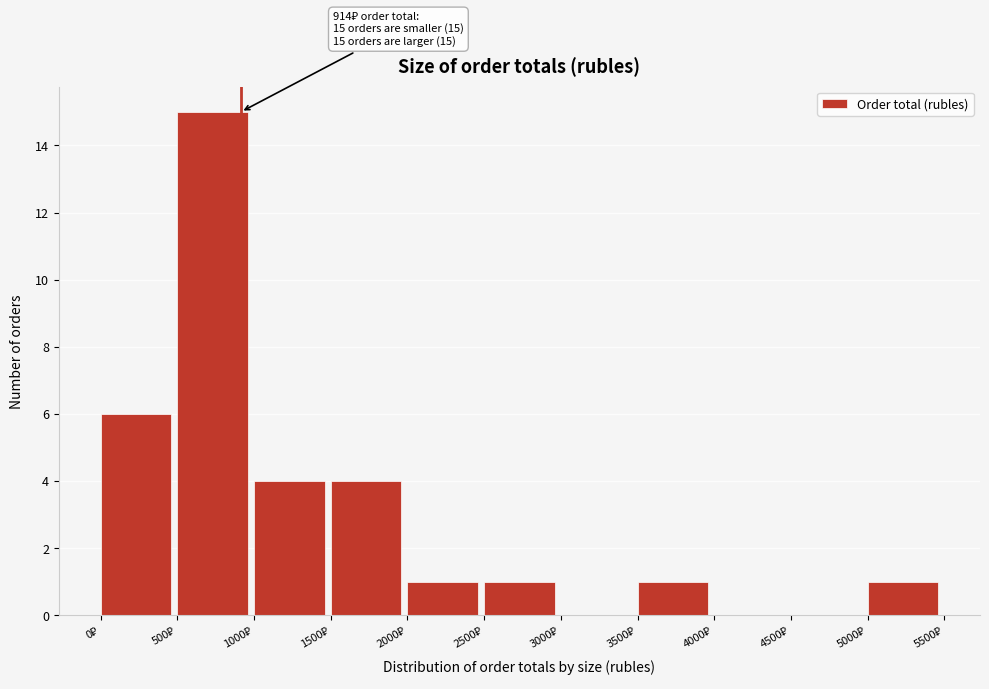

Which range on the x-axis has the tallest bar?

500 to 1000